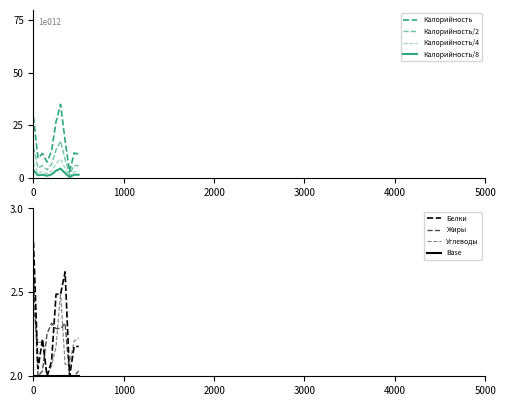

True or false: Белки and Калорийность cross at least once.

False